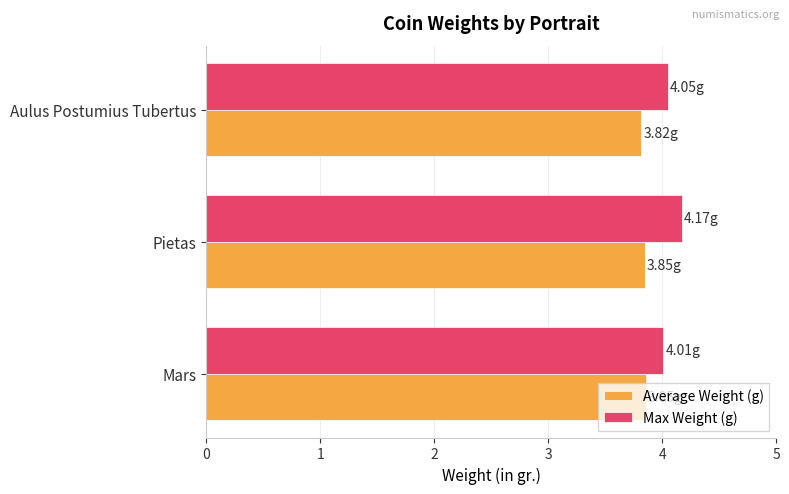

At which category does the chart reach its peak across all series?

Pietas